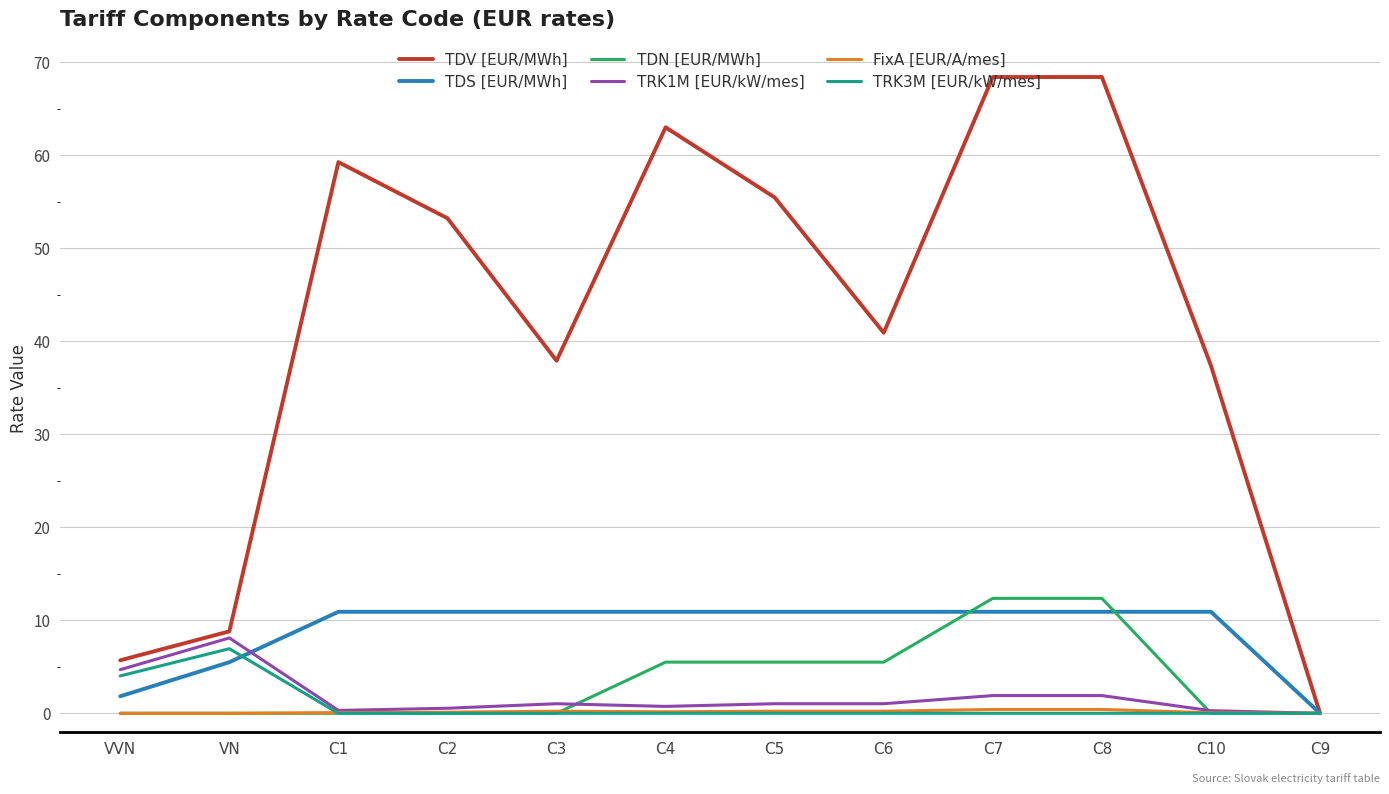

Is it true that TDV [EUR/MWh] equals 37.9 at C3?

True